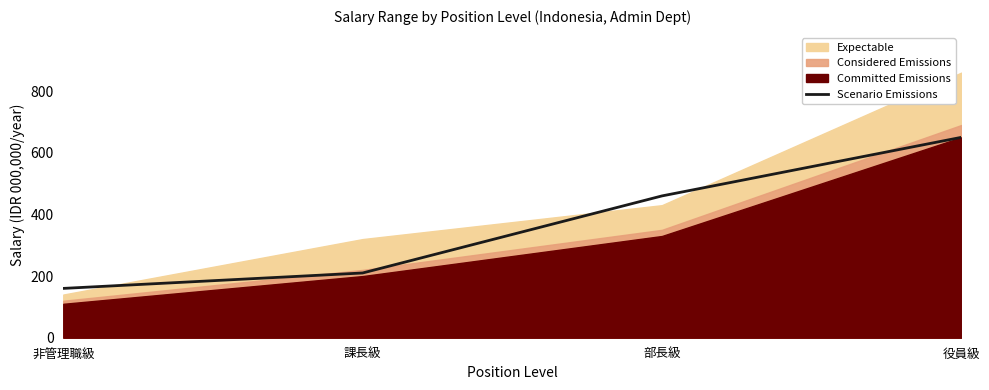

Rank the categories by value from lowest to highest.

非管理職級, 課長級, 部長級, 役員級